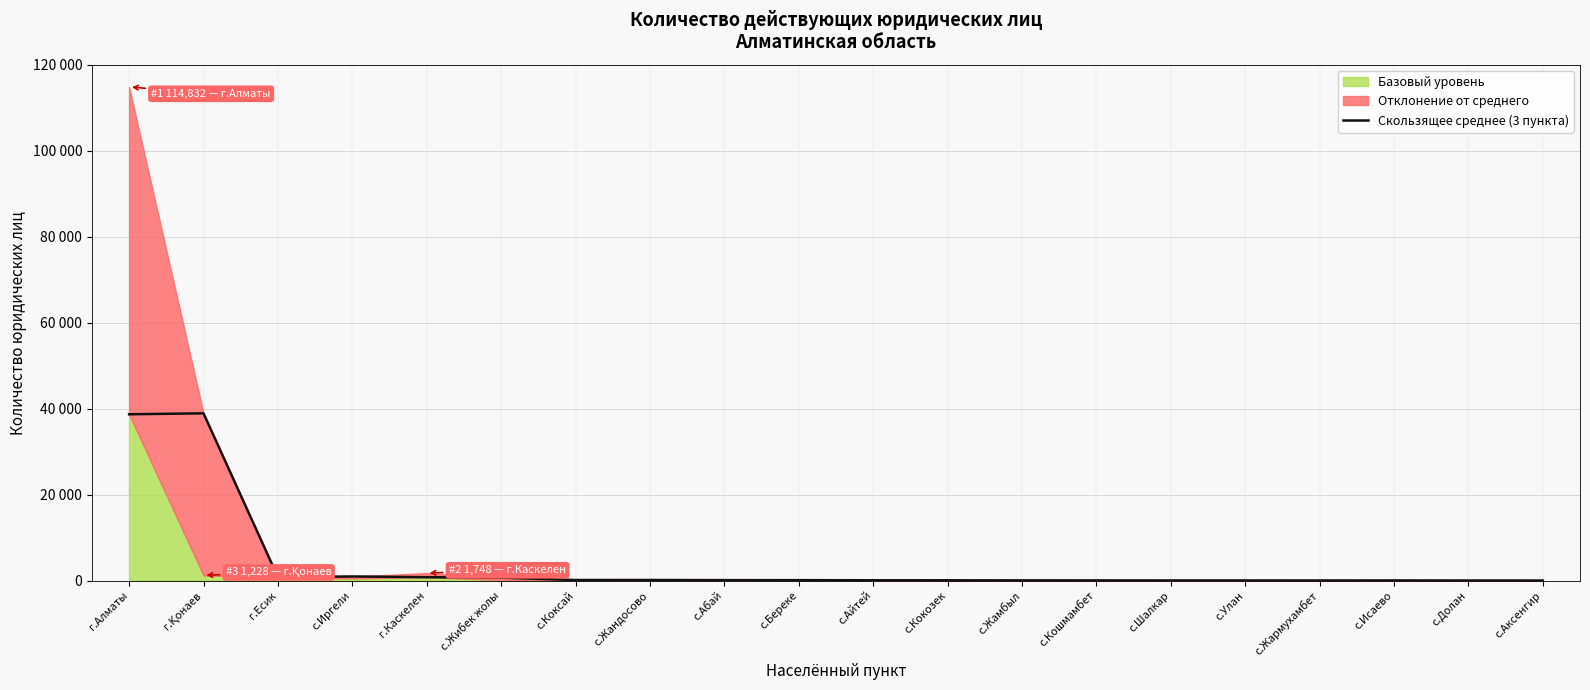

At which label does the data first exceed 109?

г.Алматы